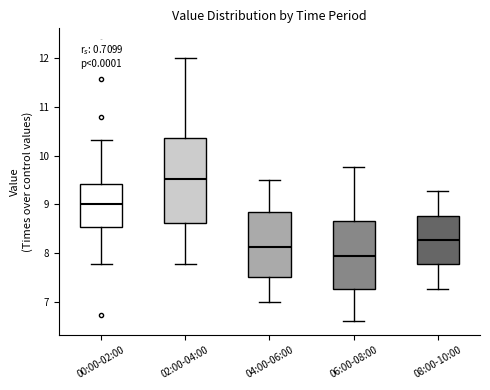

Where does the upper whisker of the box for 02:00-04:00 end on the y-axis? The values are not printed on the chart, so give them approximately, as read against the axis.

12.0